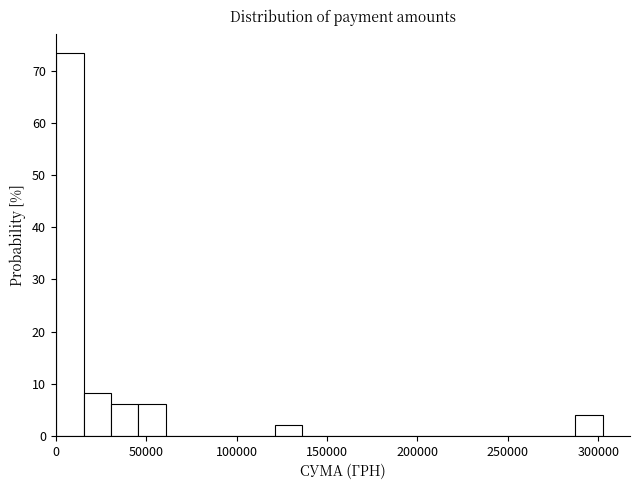

Around what value on the x-axis is the tallest bar? Give the approximate position of its centre, as read against the axis.

10000